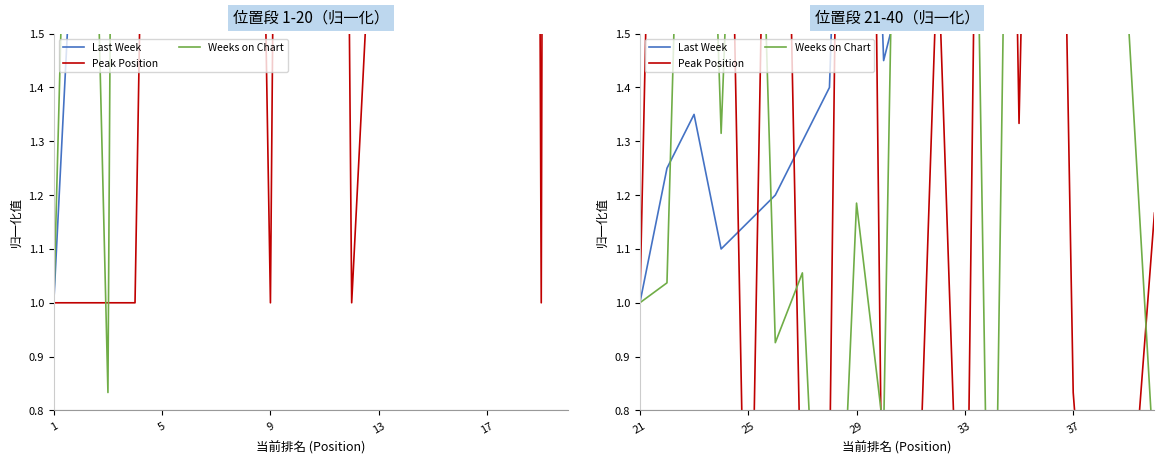

Where is the first local minimum for Last Week?

13